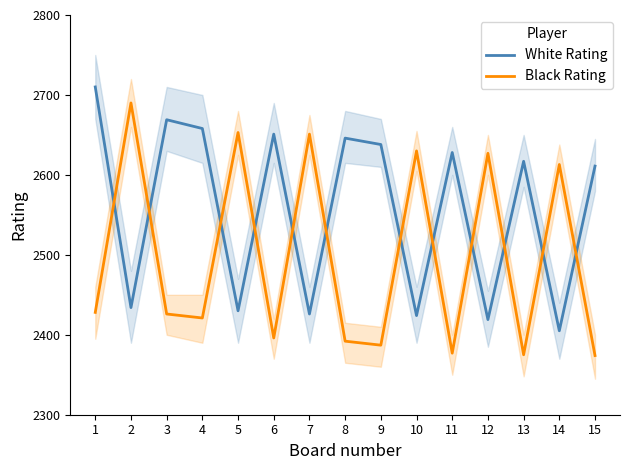

What is the greatest value displayed?

2710